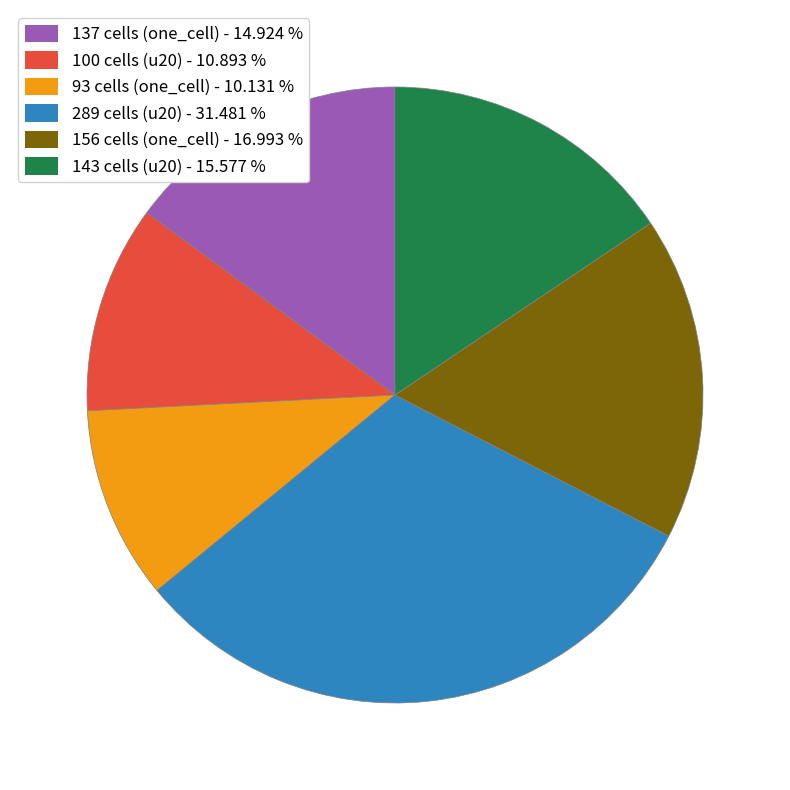

Is there a majority slice in this chart?

No